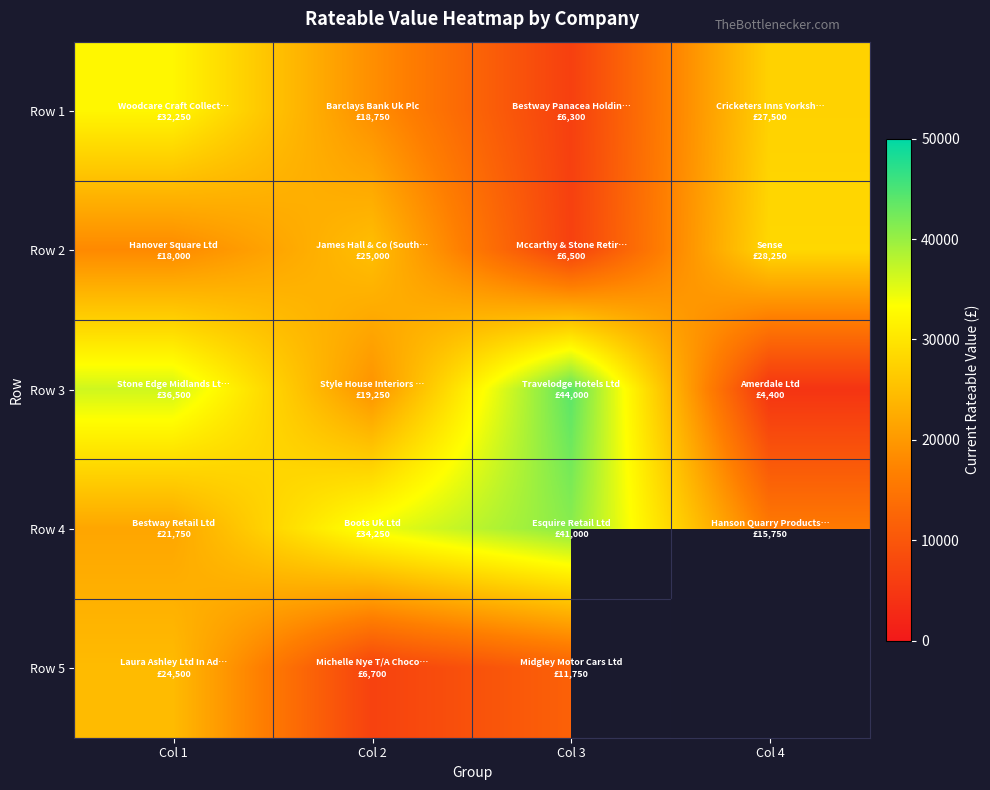

What is the spread (max minus min) of values at Col 3?

37700.0